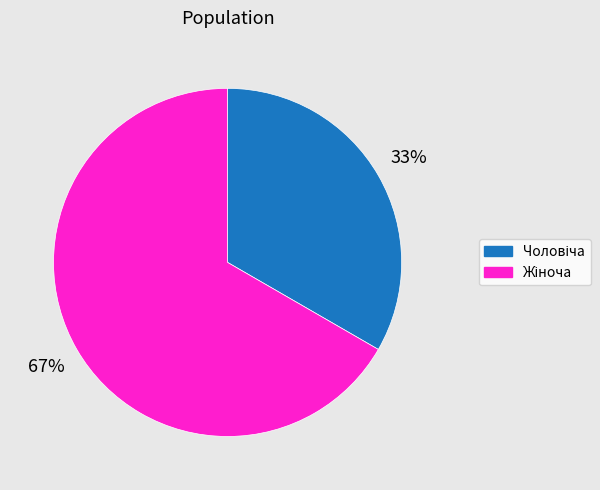

Is there a majority slice in this chart?

Yes